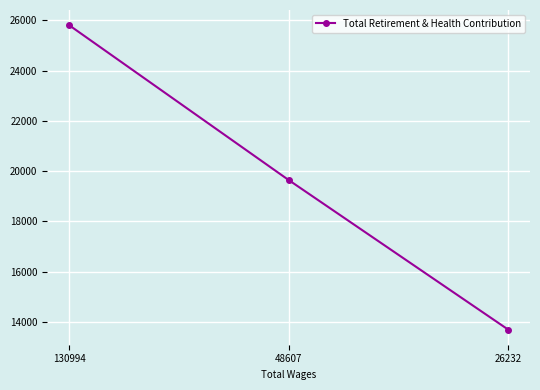

Rank the categories by value from highest to lowest.

130994, 48607, 26232